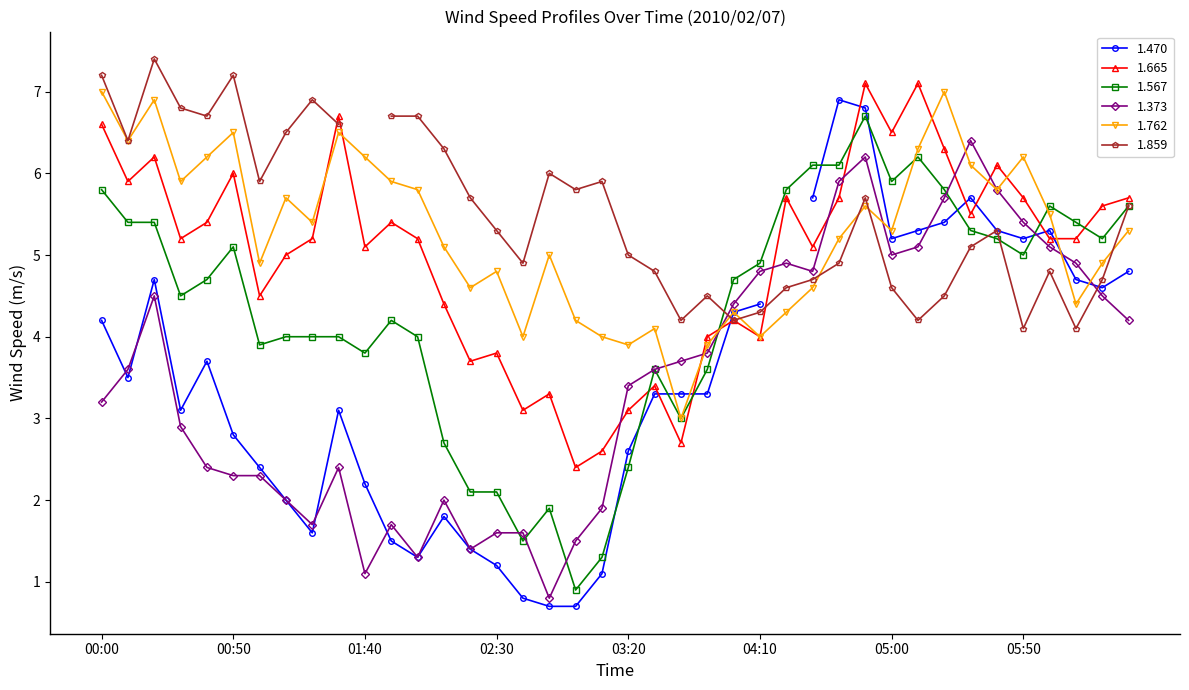

True or false: 1.665 has more than 2 points higher than both neighbors.

True